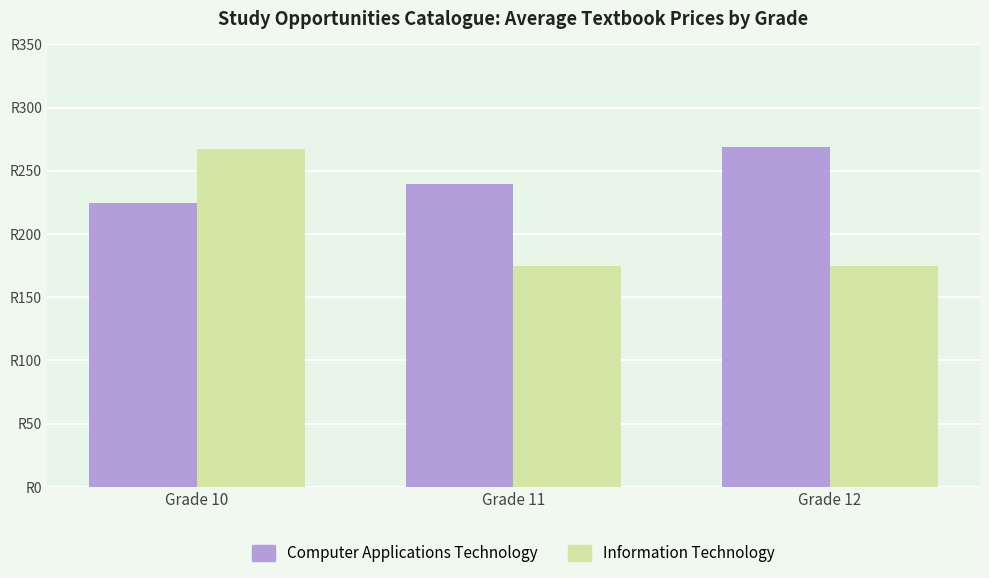

Reading left to right, transcribe all the data shown in this chart.

Computer Applications Technology: 224.6	239.4	268.7
Information Technology: 267.5	175.0	175.0